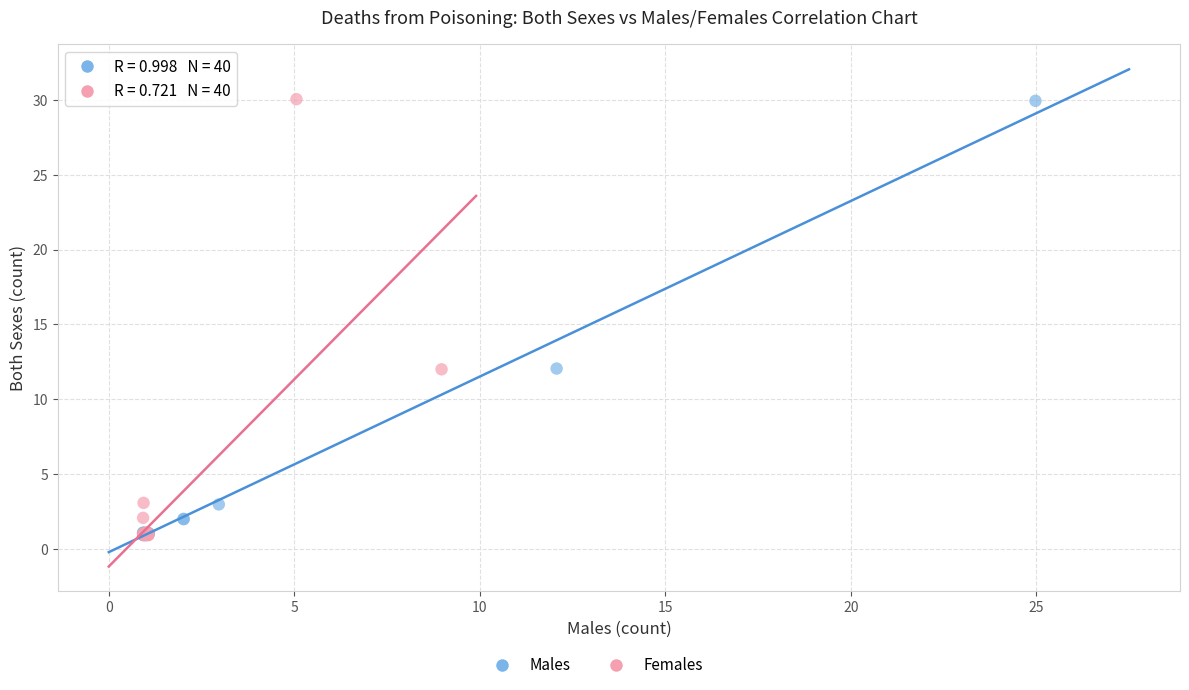

Which series has the largest Y range (max minus min)?

Females